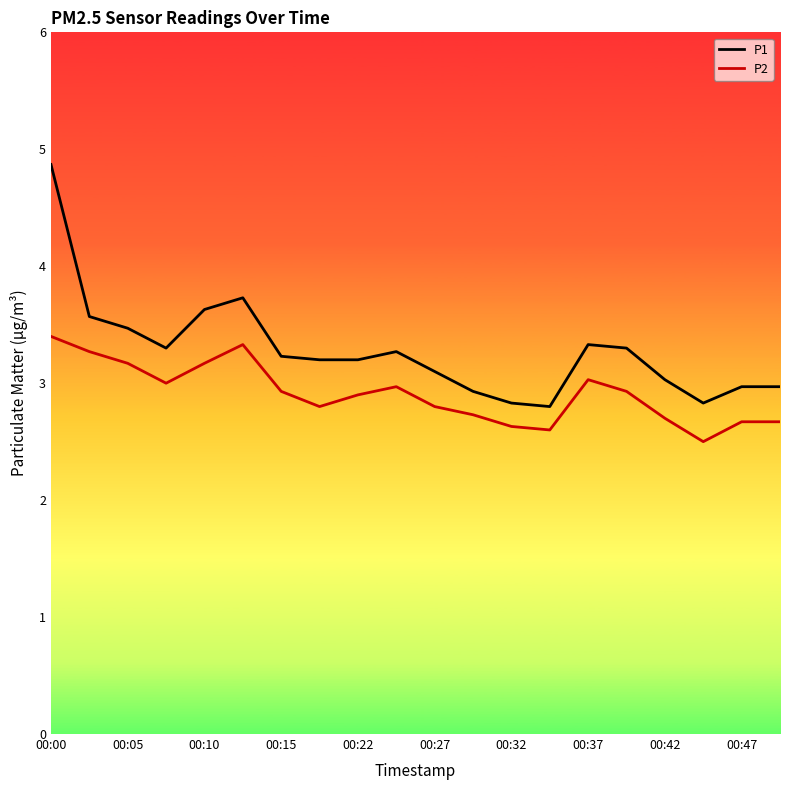

What is the difference between the maximum and minimum values in the P1 series?

2.1